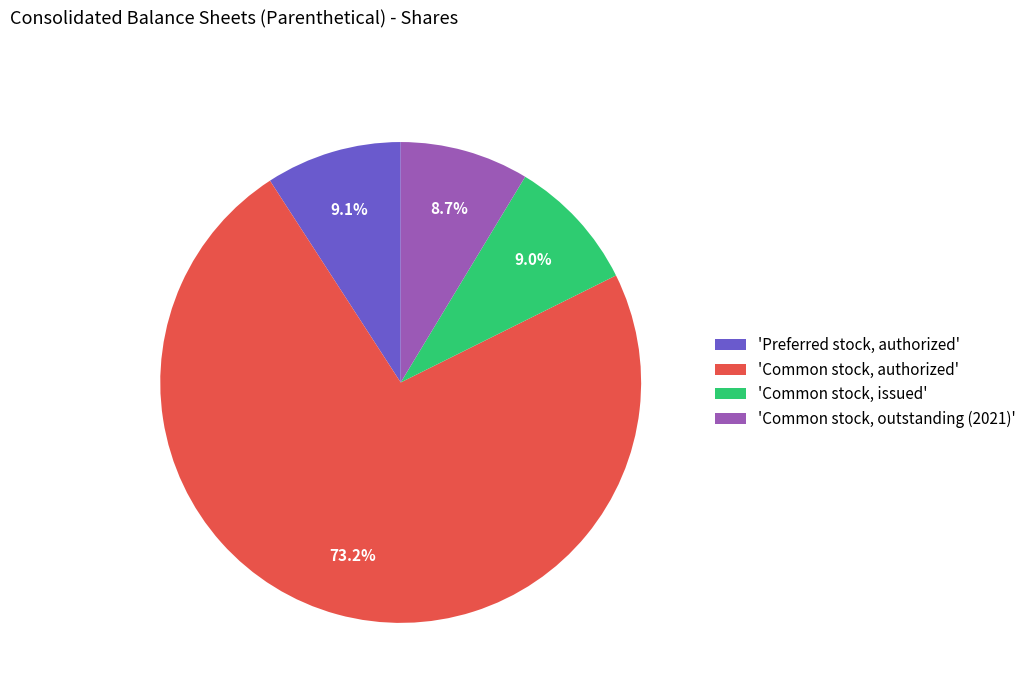

Combined, what portion of the pie is 'Preferred stock, authorized' and 'Common stock, outstanding (2021)'?

17.8%